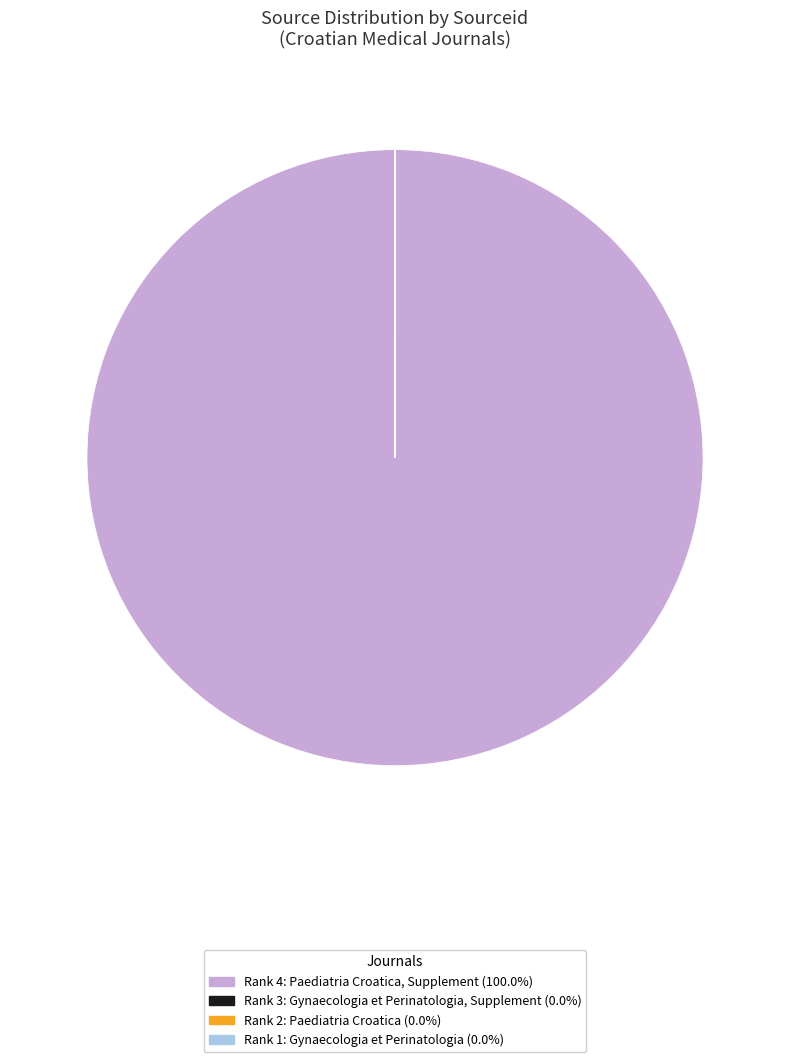

Is there a majority slice in this chart?

Yes